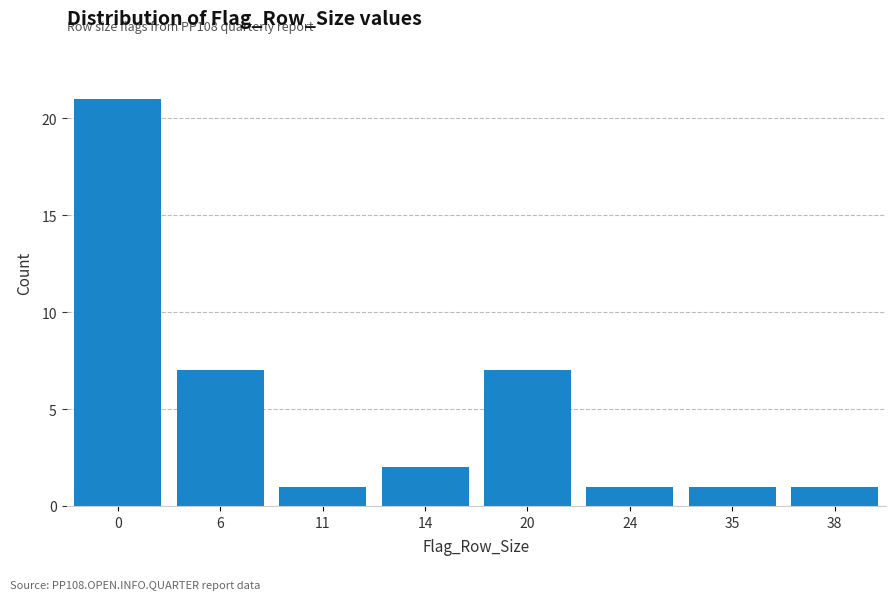

Reading right to left, transcribe all the data shown in this chart.

38=1	35=1	24=1	20=7	14=2	11=1	6=7	0=21